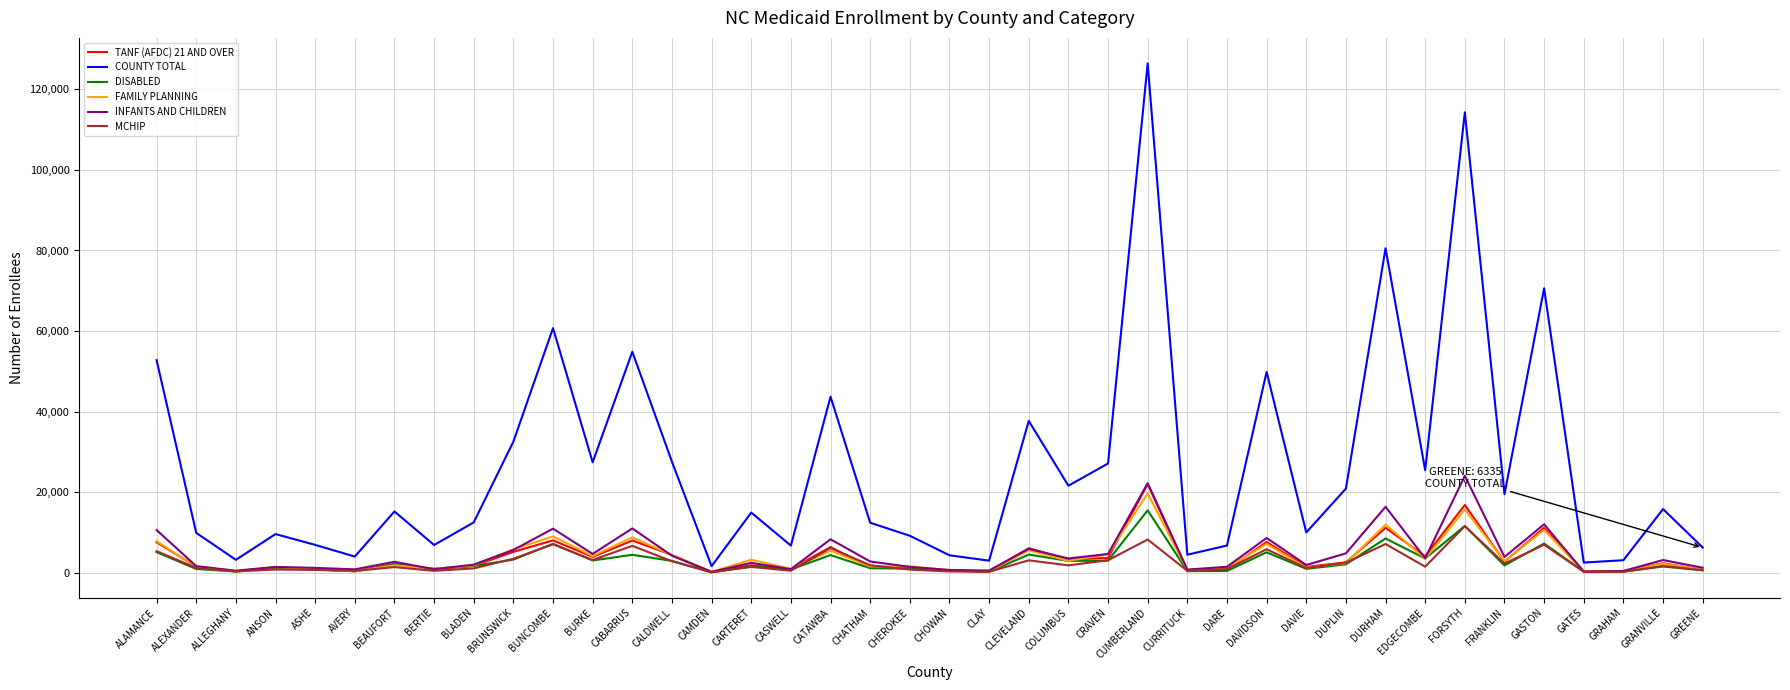

Is this an area chart (filled region under the line)?

No